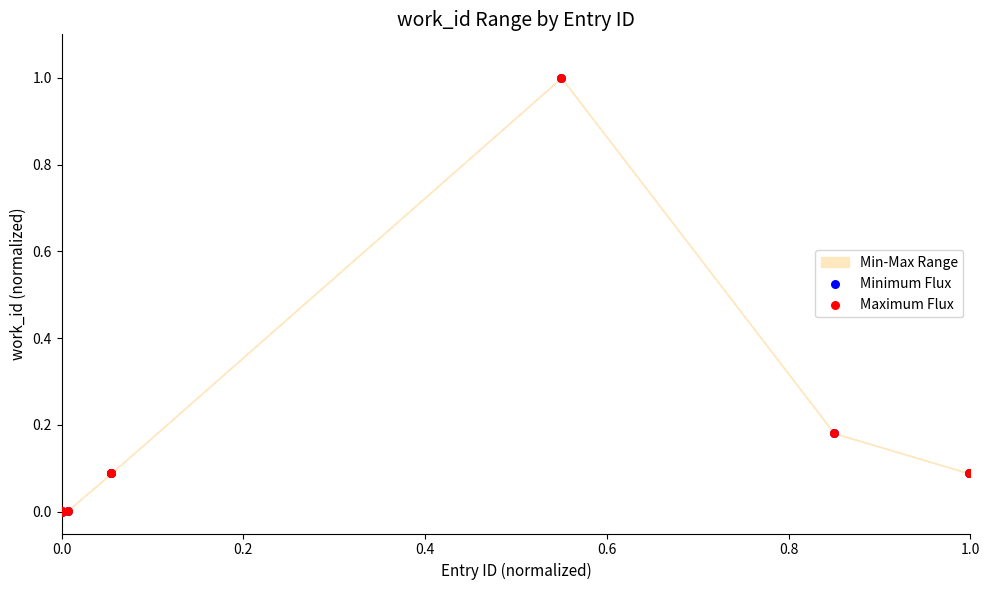

Which series reaches the maximum Y coordinate?

Minimum Flux